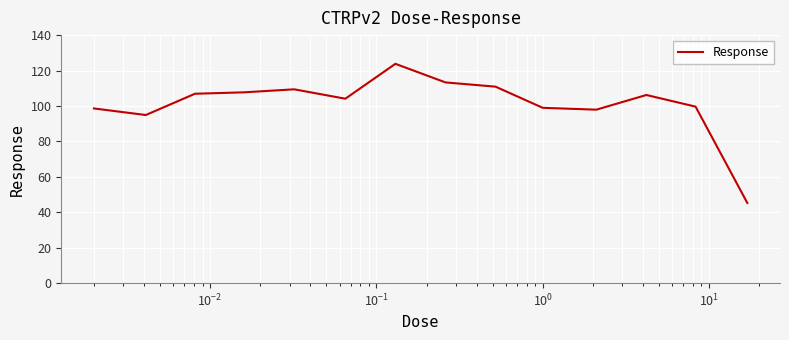

What is the smallest value displayed?

45.2